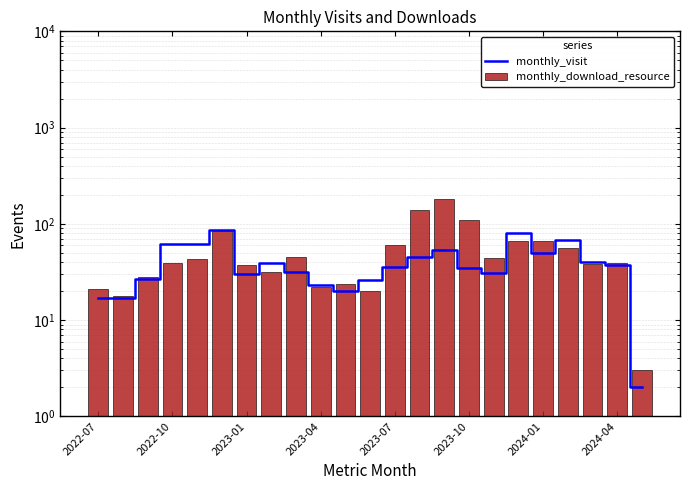

The monthly_visit series shows 13 at 2023-04. True or false?

False